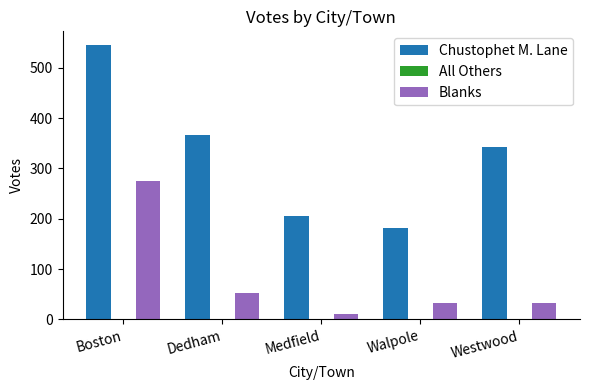

What is the total value across all series at Dedham?

420